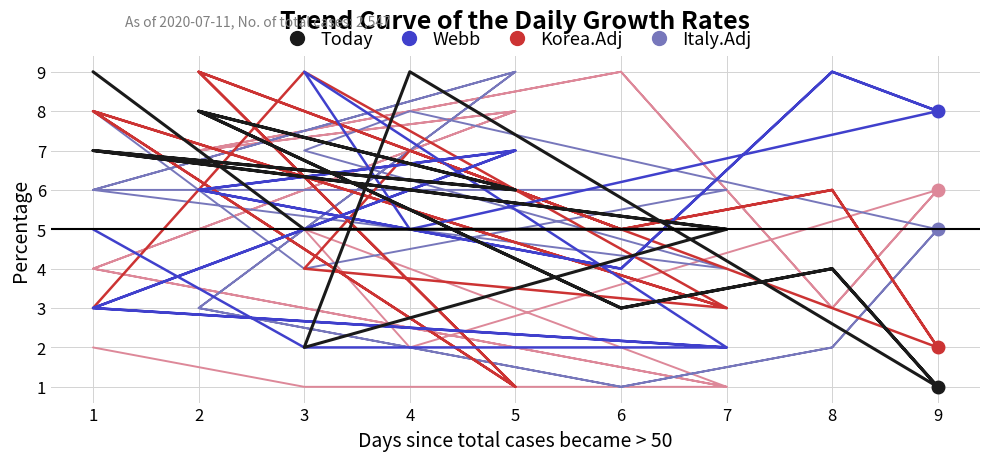

At which category does the chart reach its peak across all series?

6